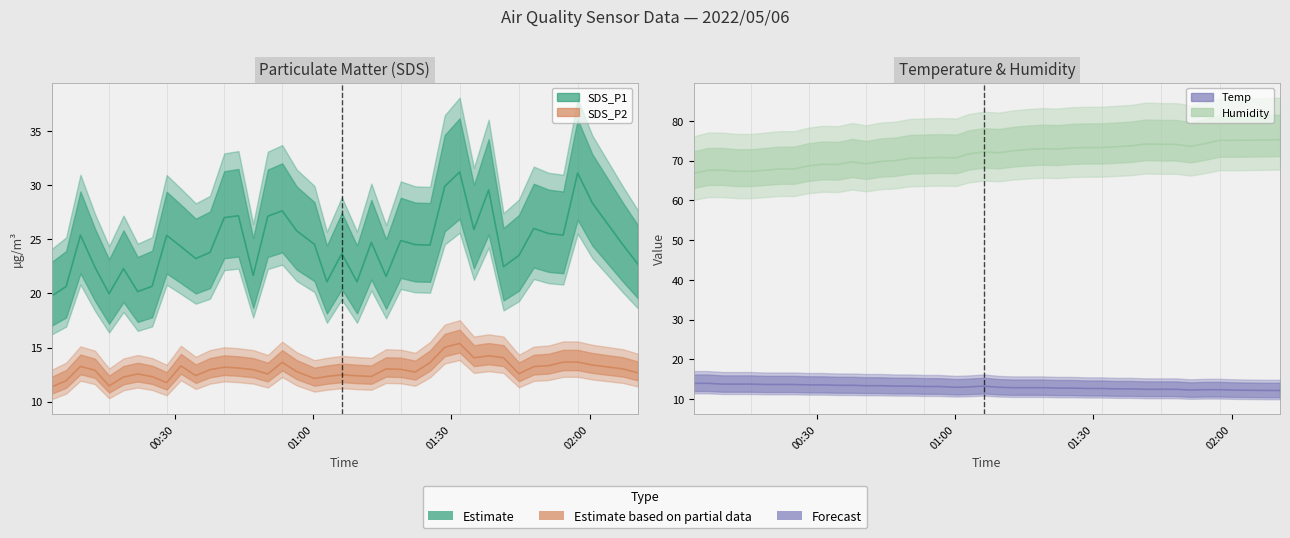

In Humidity, how many points are higher than both neighbors (excluding endpoints)?

6